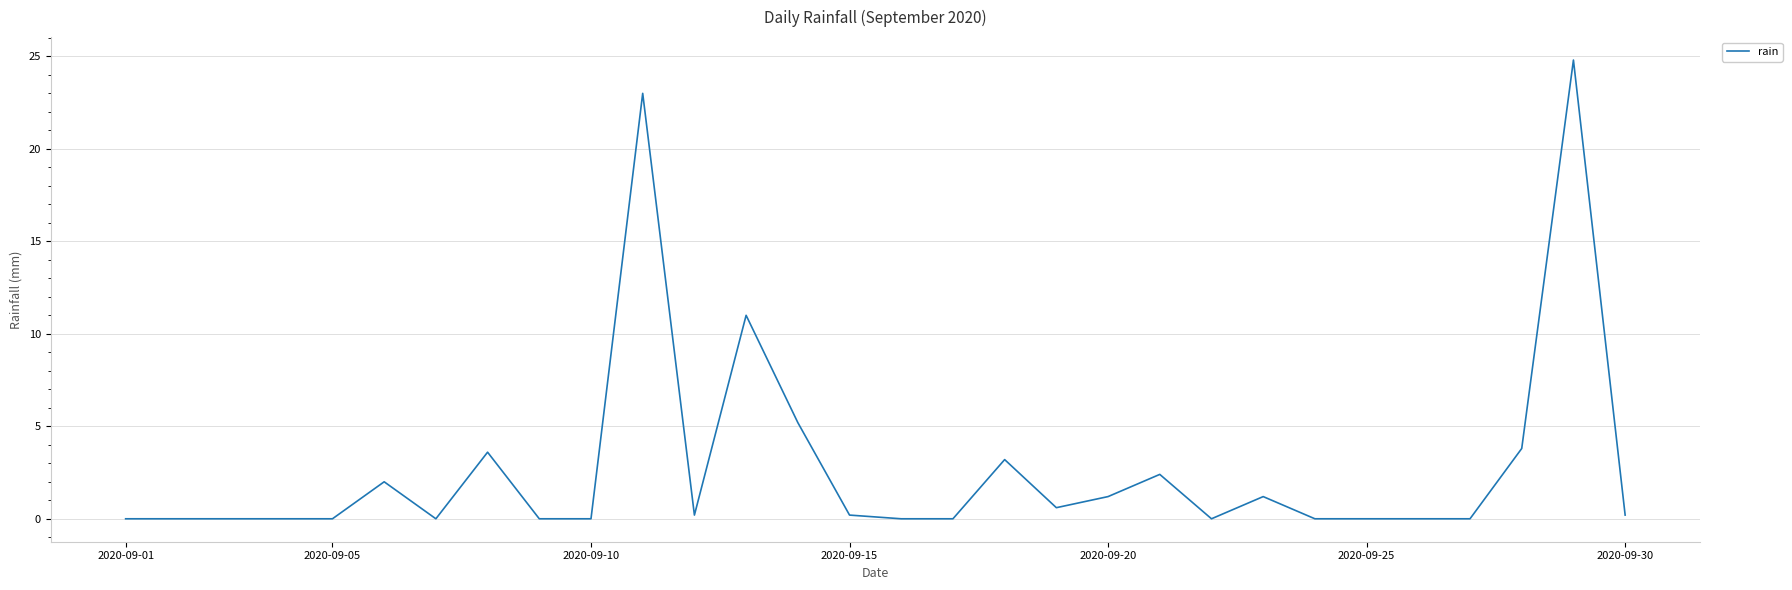

What is the difference between the maximum and minimum values?

24.8